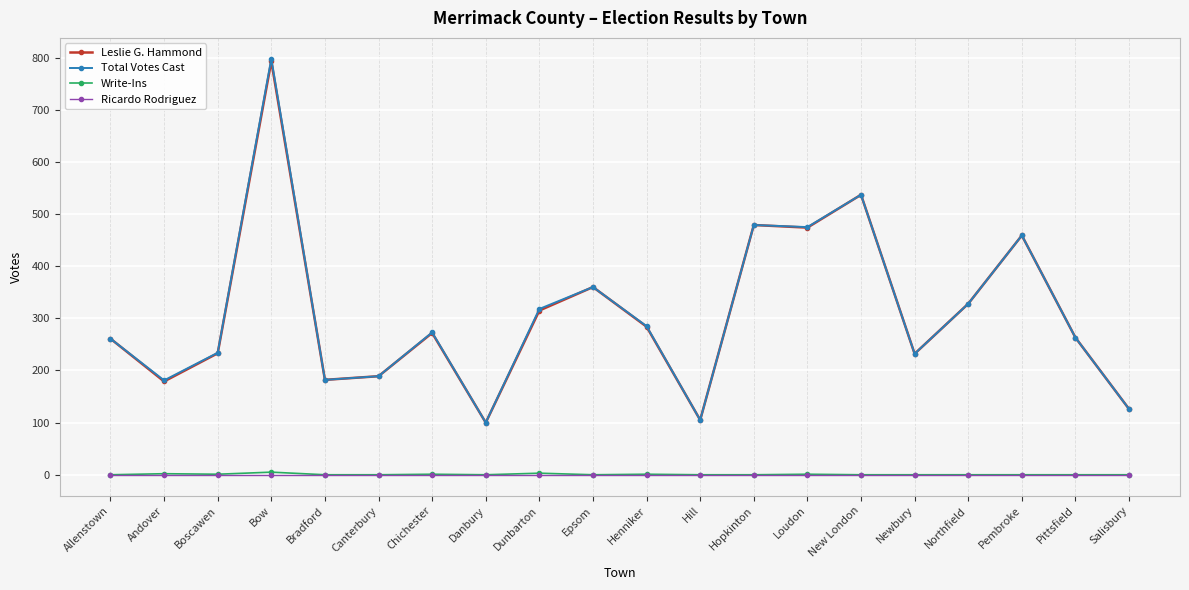

How many lines are shown in the chart?

4